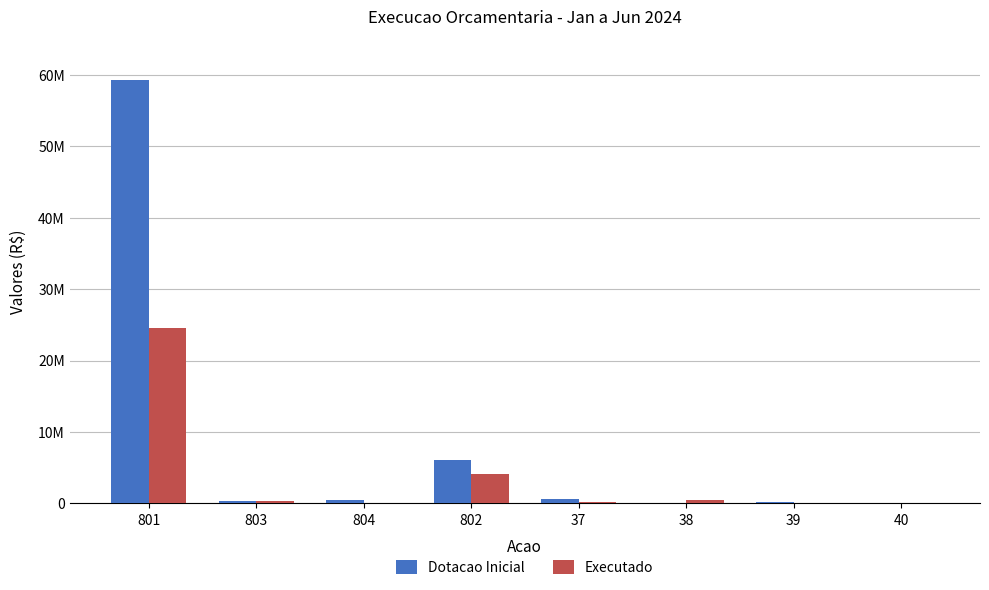

Which series changed the most between 37 and 38?

Dotacao Inicial